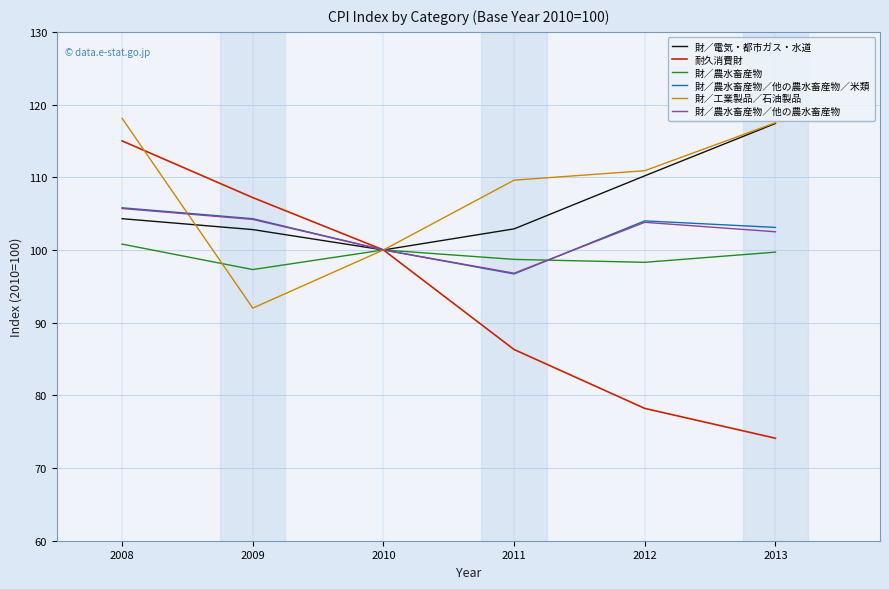

True or false: 財／農水畜産物／他の農水畜産物／米類 has a value of 104.3 at 2009.

True